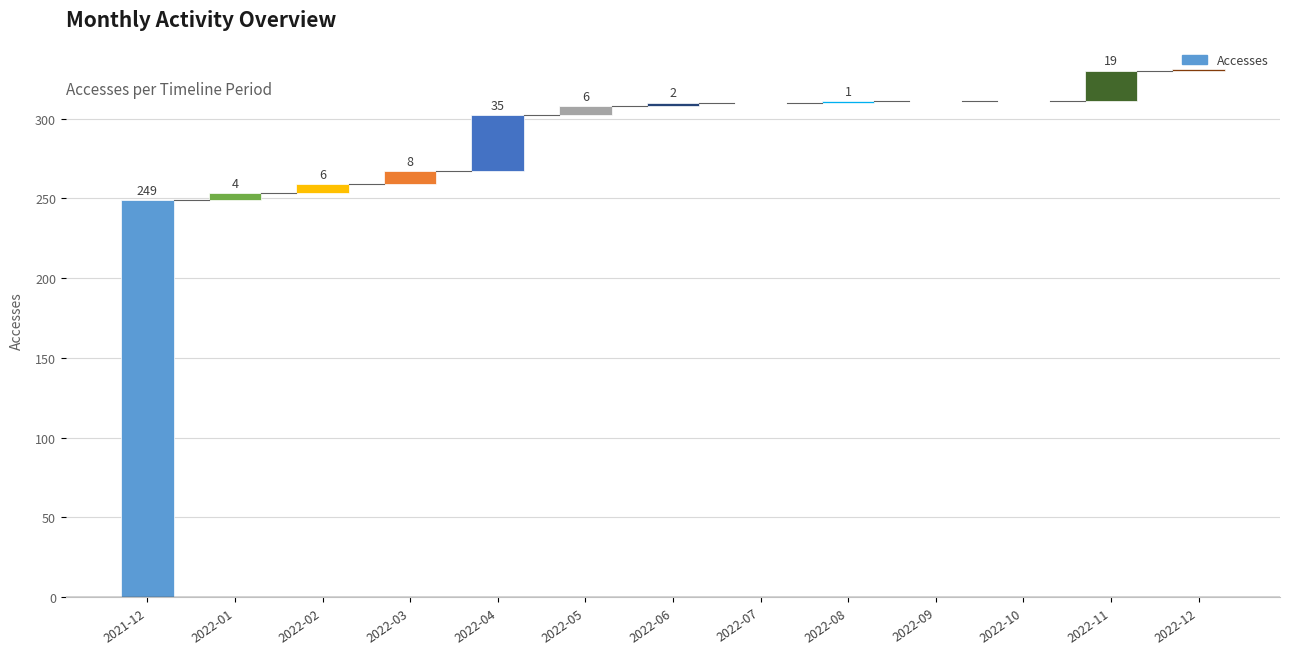

At which label does Users reach its peak?

2021-12